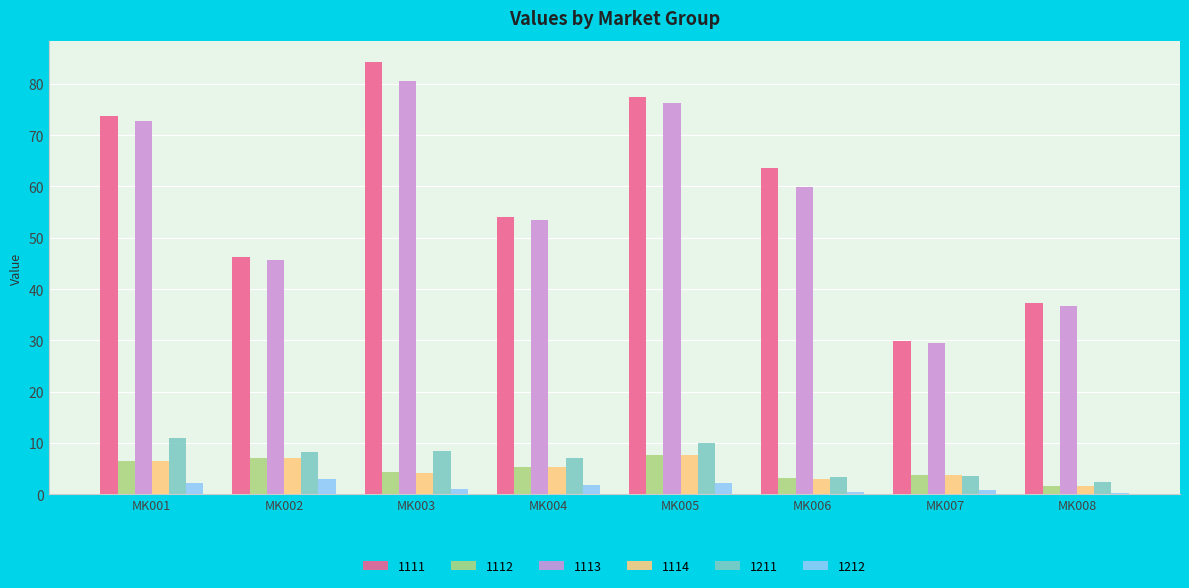

What is the sum of the 1112 values at MK001 and MK007?

10.3